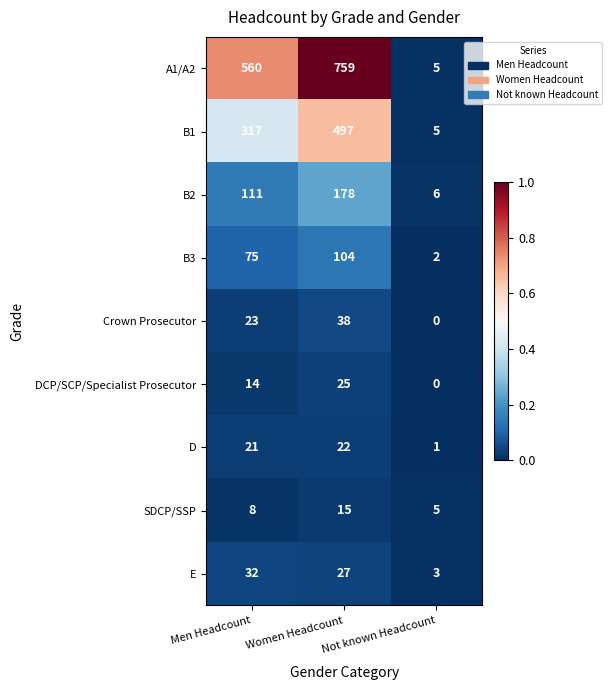

What is the sum of the E values at Men Headcount and Women Headcount?

59